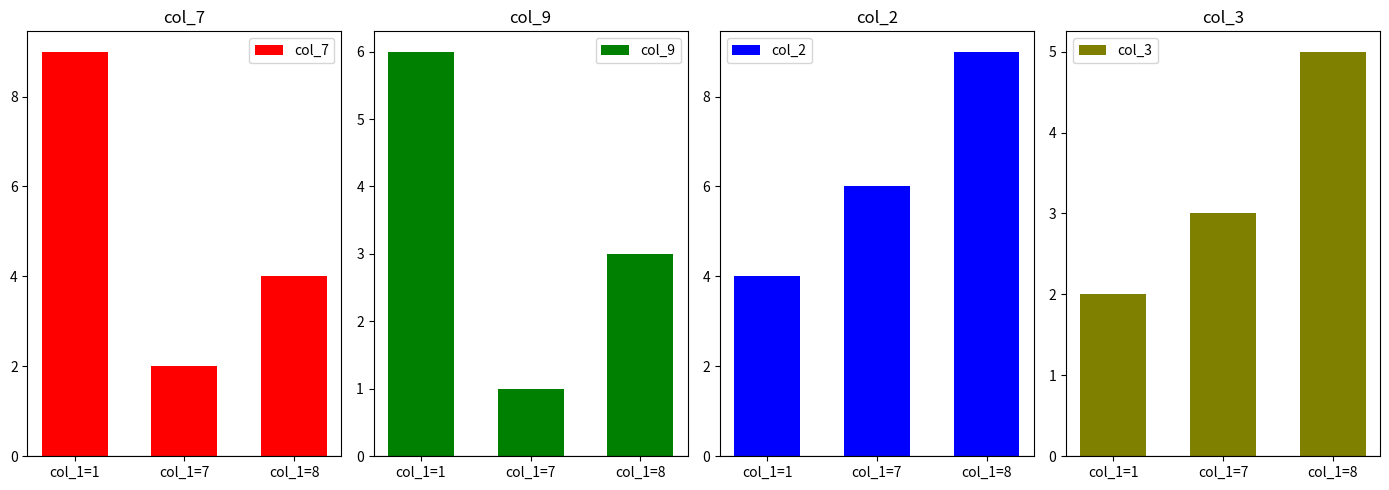

List the labels in order of col_9 value, smallest first.

col_1=7, col_1=8, col_1=1